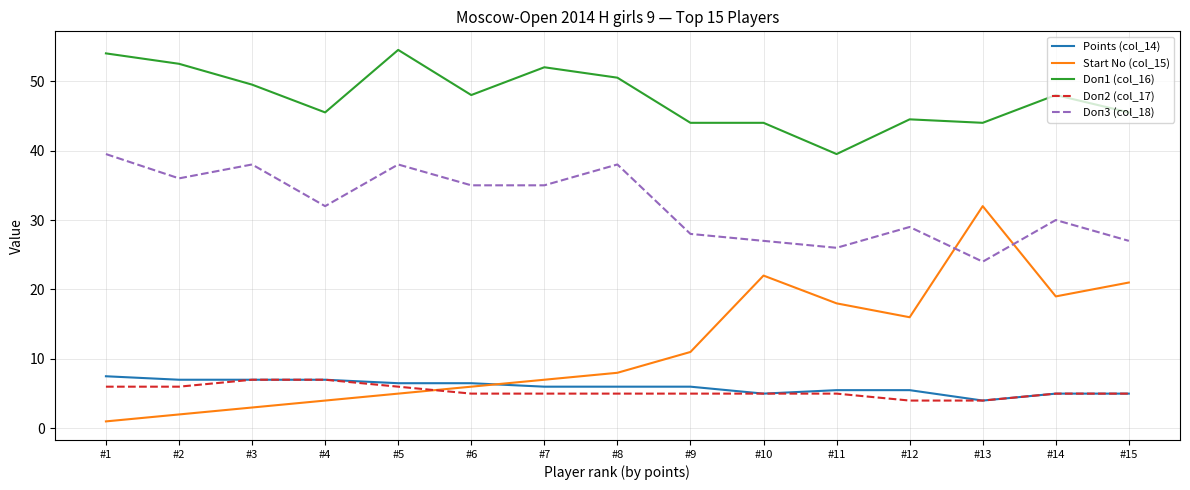

Which series has the largest total across all categories?

Doп1 (col_16)